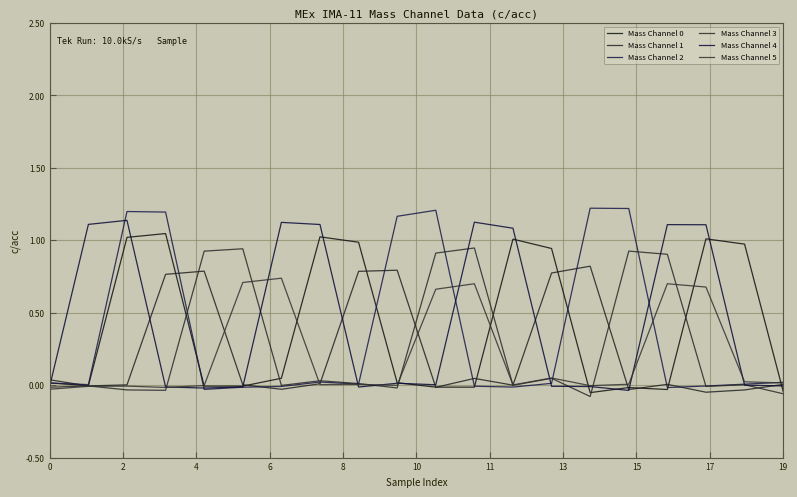

What is the minimum value shown in the chart?

-0.1